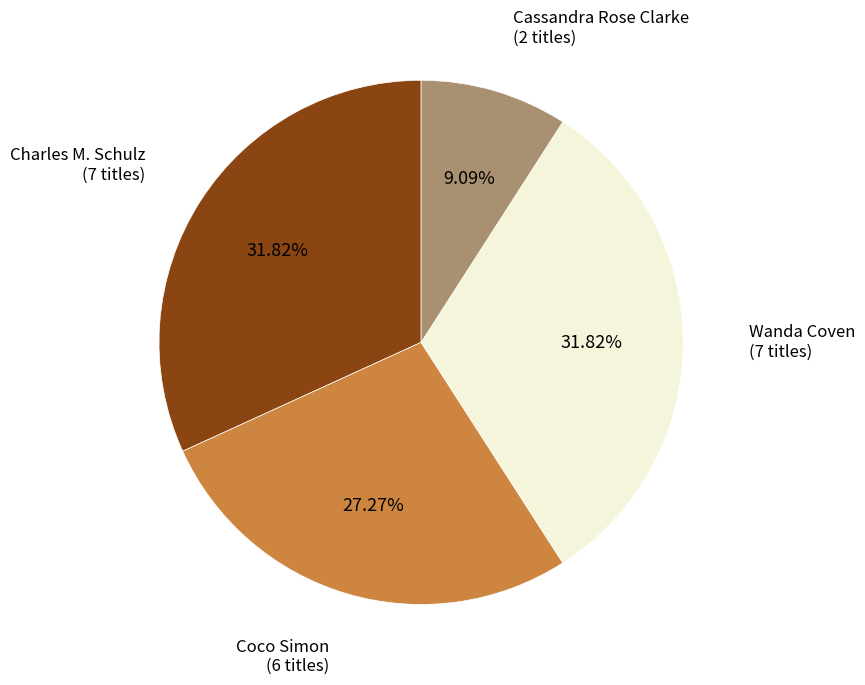

Is there any slice that represents more than half of the pie?

No